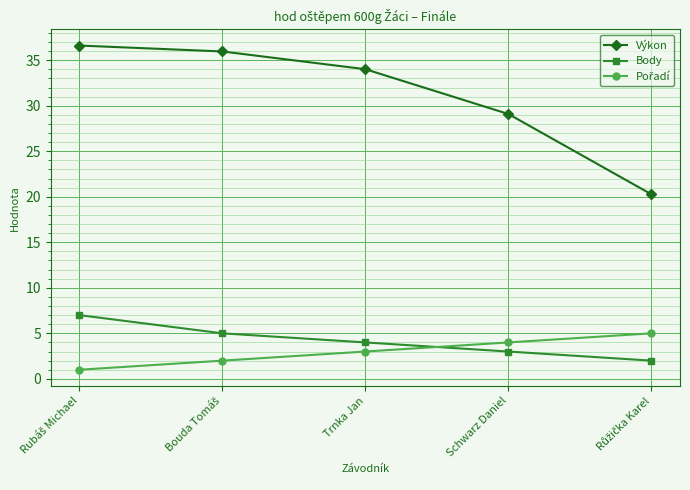

What is the difference between the maximum and minimum values in the Body series?

5.0